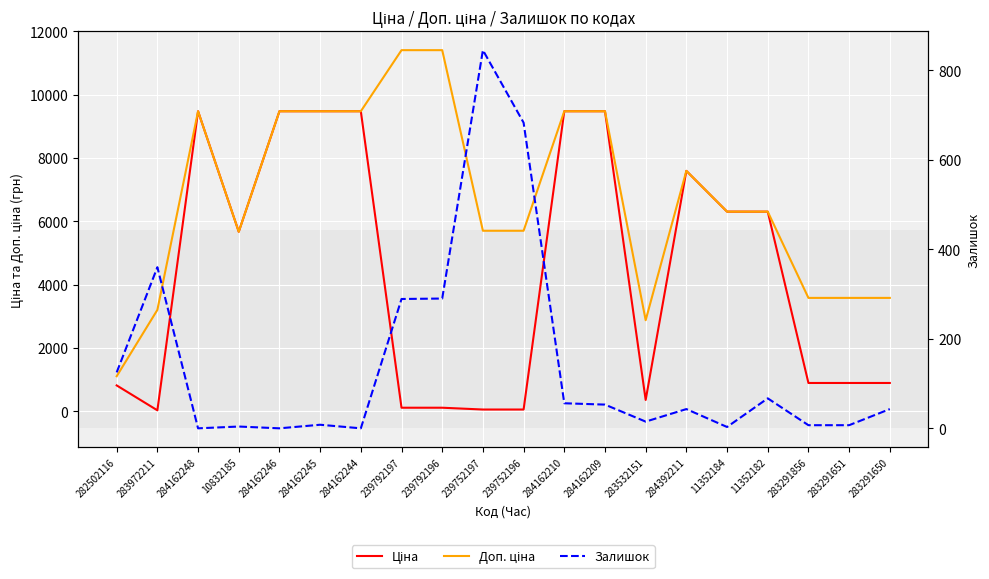

The Ціна series shows 9480.1 at 284162246. True or false?

True